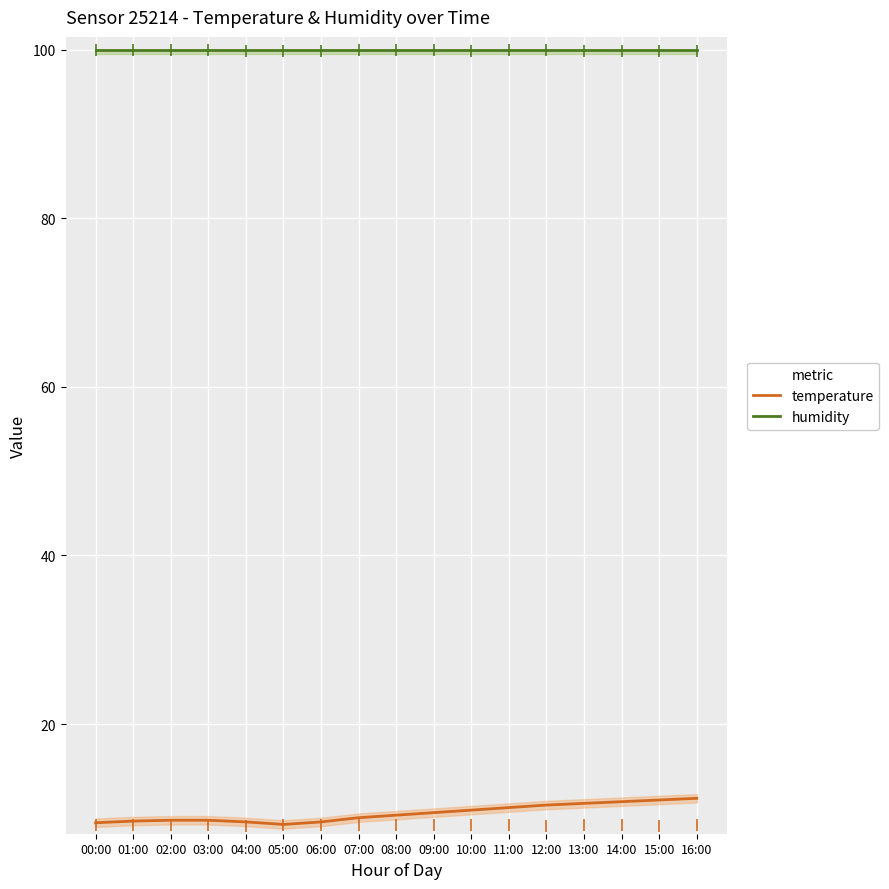

Count the number of data series in this chart.

2